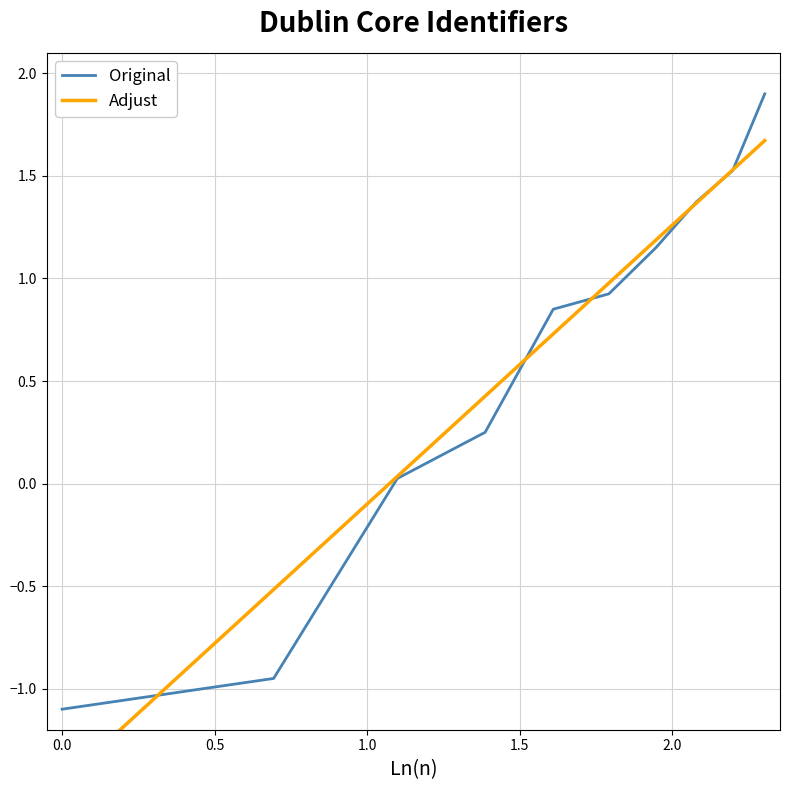

At how many categories does at least one series exceed 0?

8